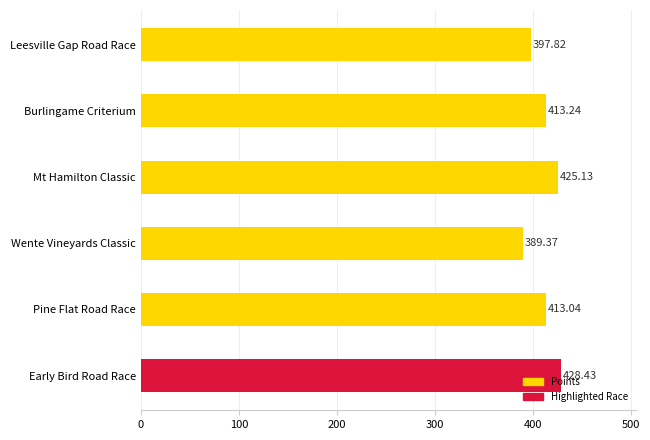

List the labels in order of value, largest first.

Early Bird Road Race, Mt Hamilton Classic, Burlingame Criterium, Pine Flat Road Race, Leesville Gap Road Race, Wente Vineyards Classic